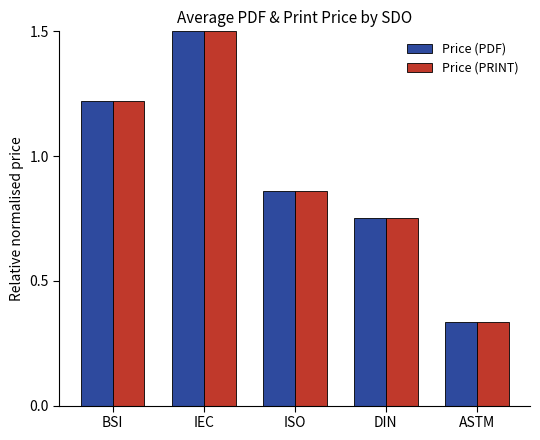

Does the chart contain stacked bars?

No